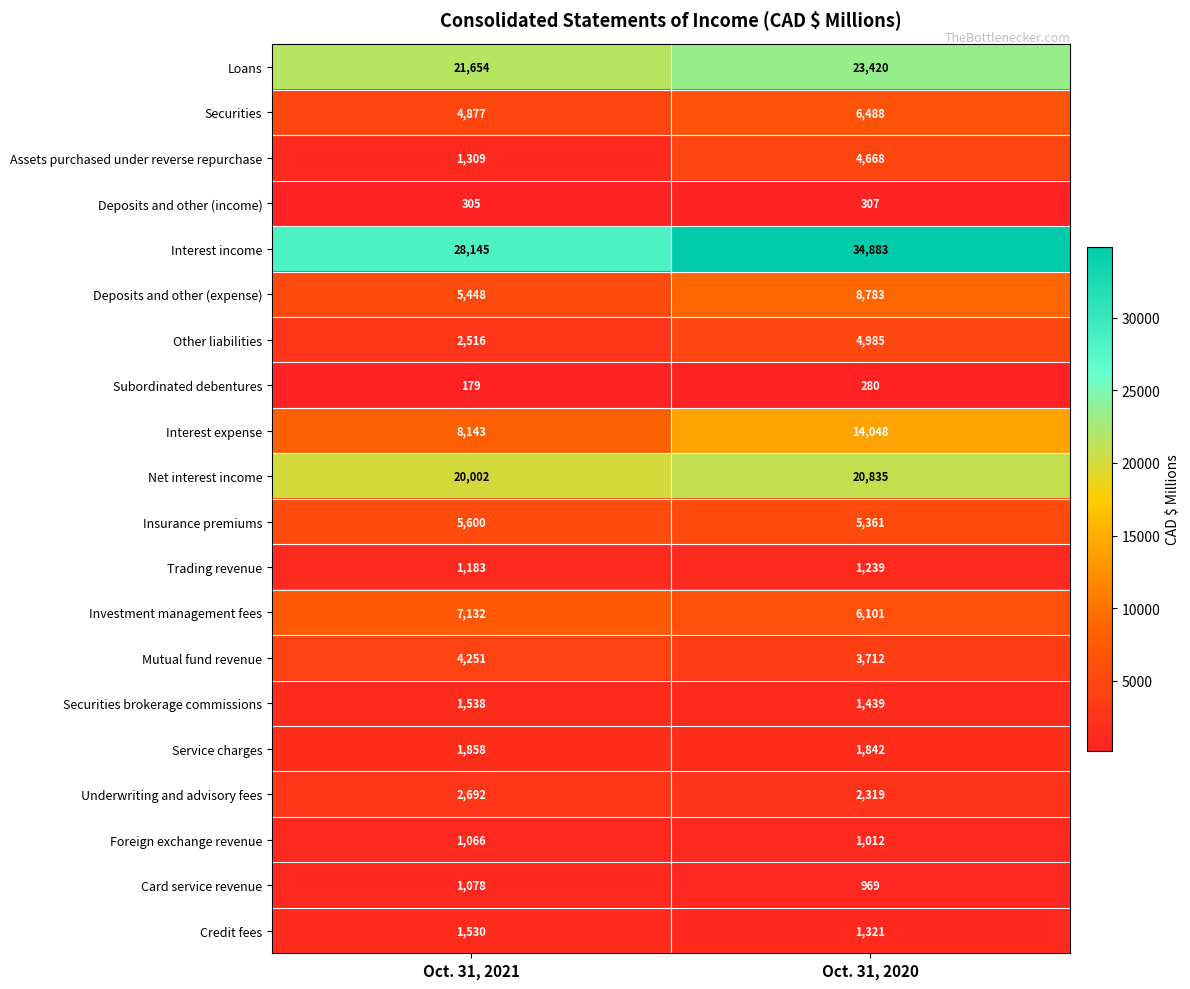

Which category has the highest value across all series?

Oct. 31, 2020